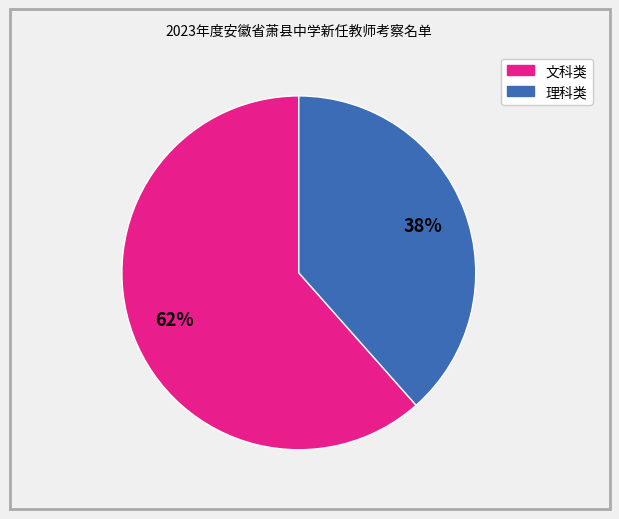

Is there any slice that represents more than half of the pie?

Yes